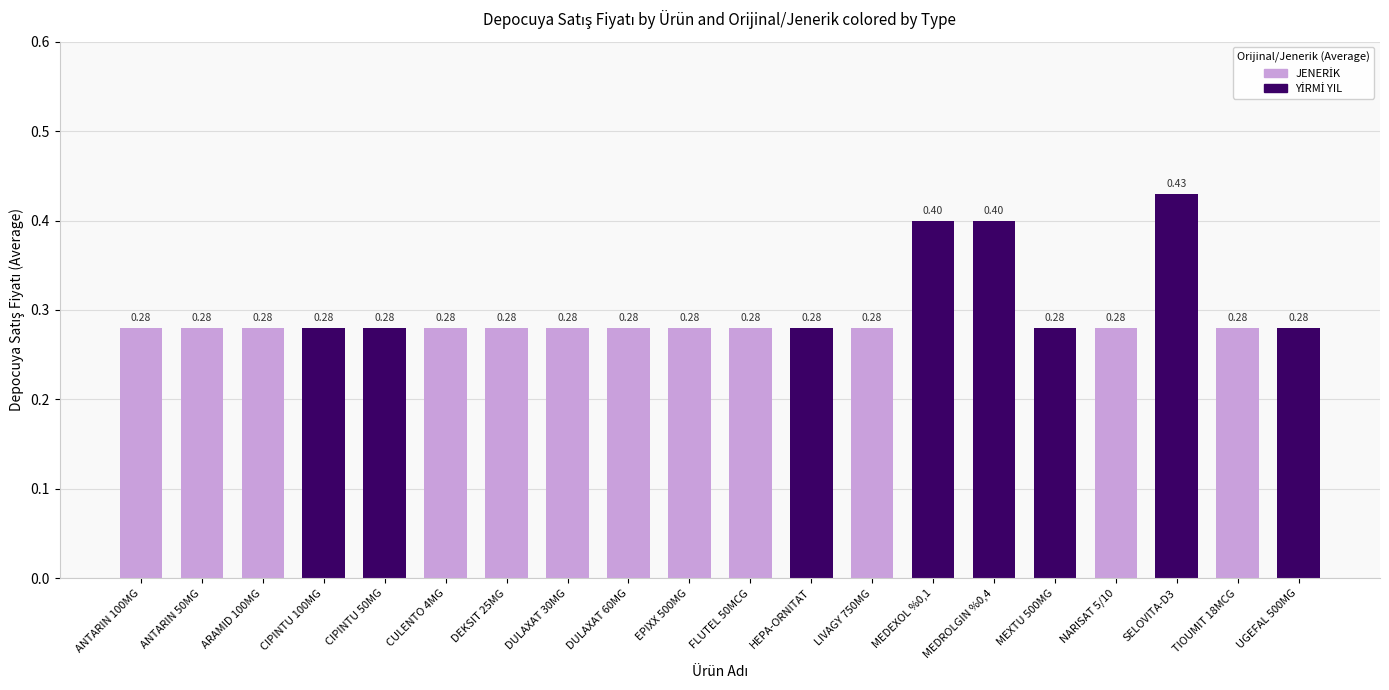

What is the label of the 4th bar from the left?

CIPINTU 100MG